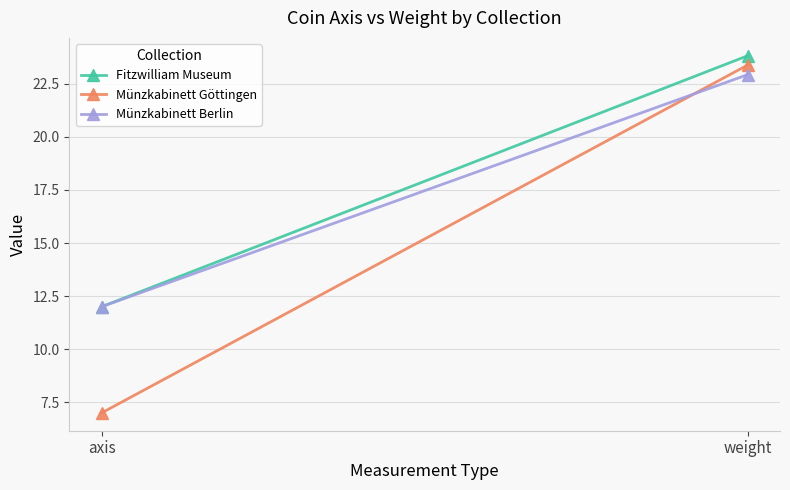

Which has a higher value, weight or axis?

weight